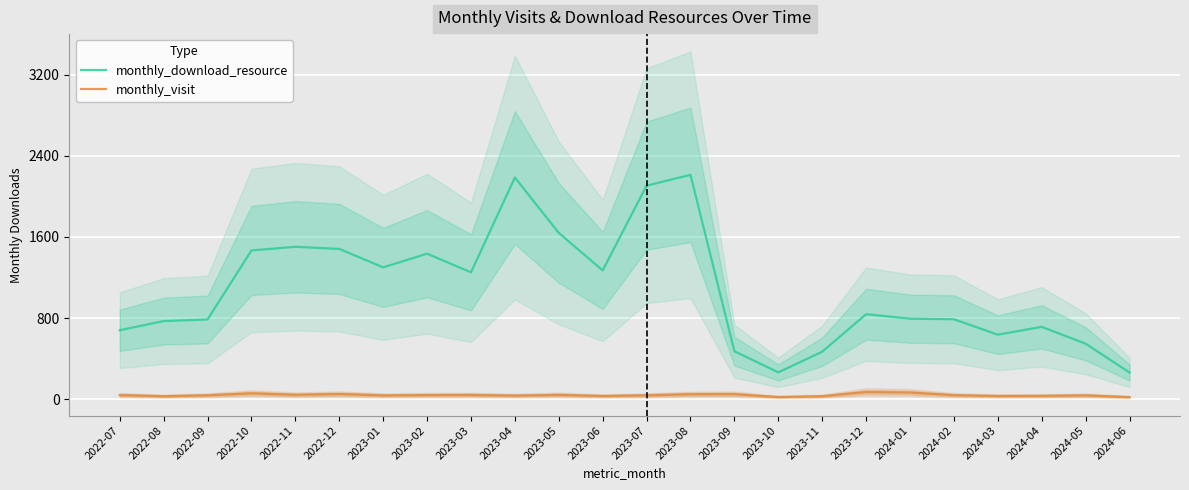

Is the value of monthly_visit at 2023-04 greater than the value of monthly_download_resource at 2024-01?

No